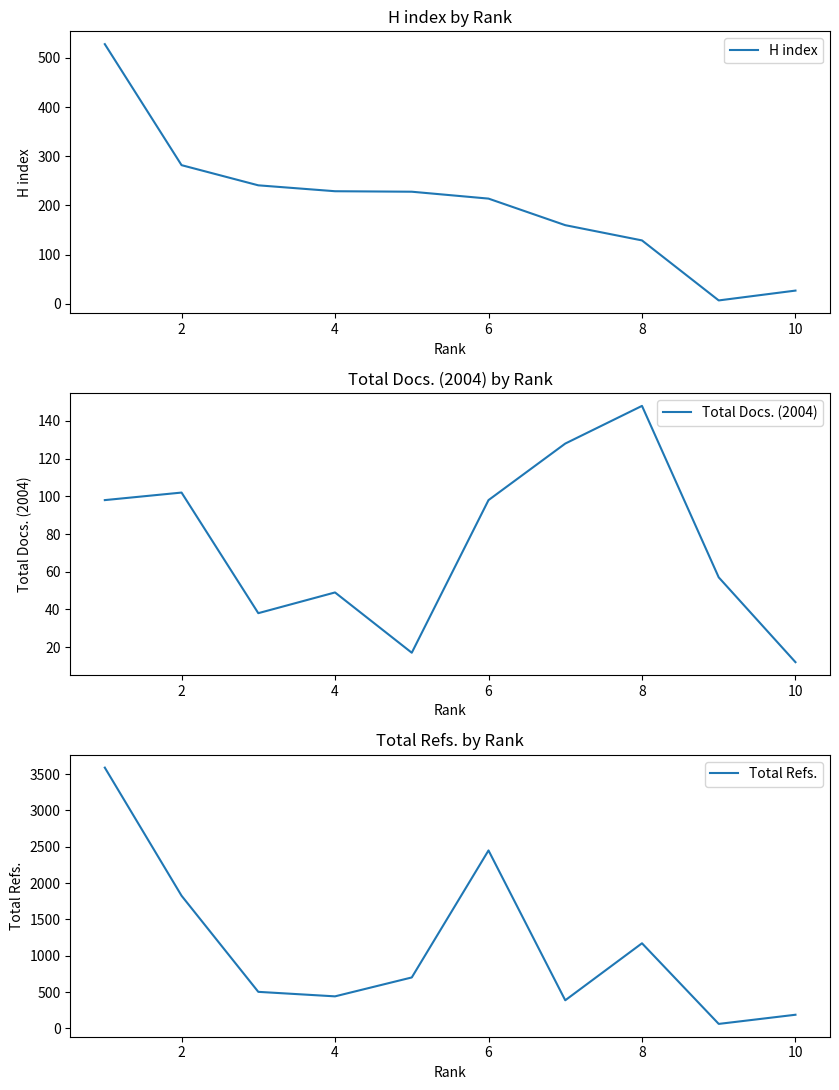

What are all the series names shown in the legend?

H index, Total Docs. (2004), Total Refs.